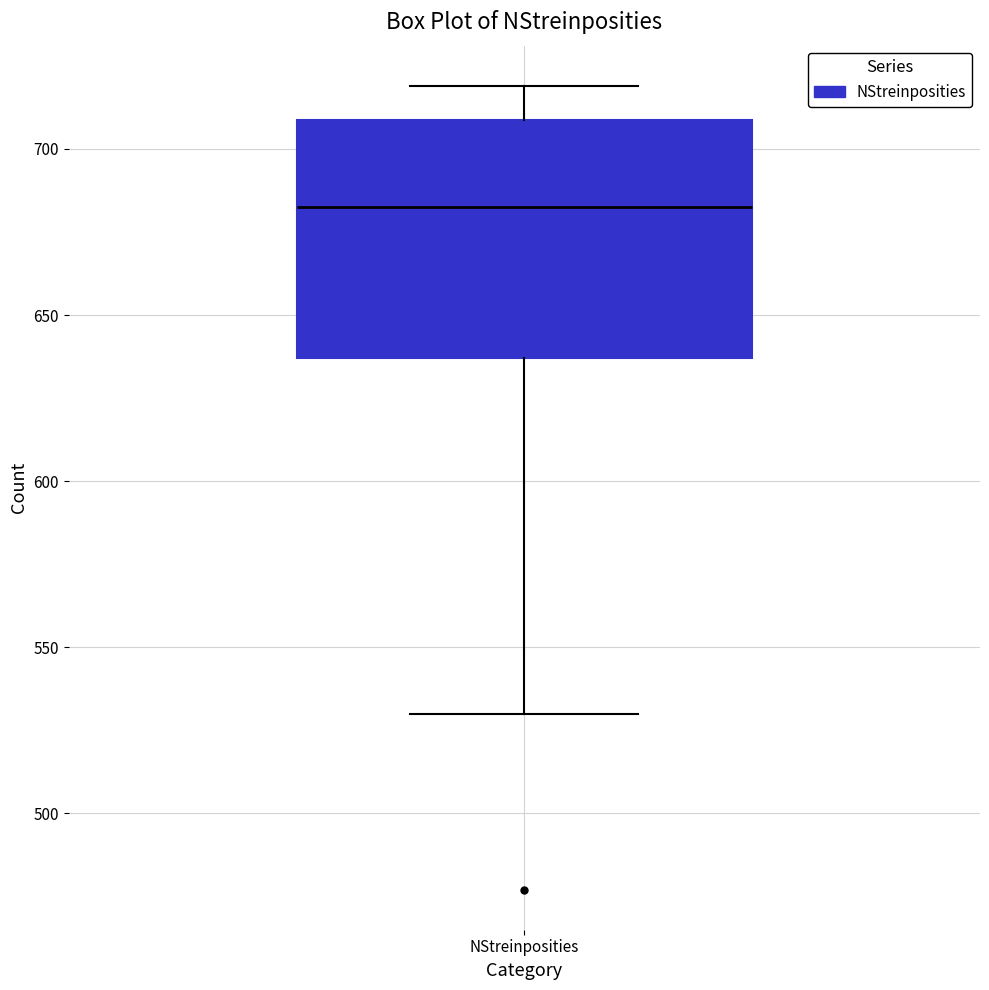

Transcribe this box plot: give where the median line is, the range the box spans, and where the two whiskers end, as read against the y-axis. The values are not printed on the chart, so give them approximately, as read against the axis.

median 685, box 635 to 710, whiskers 530 to 720